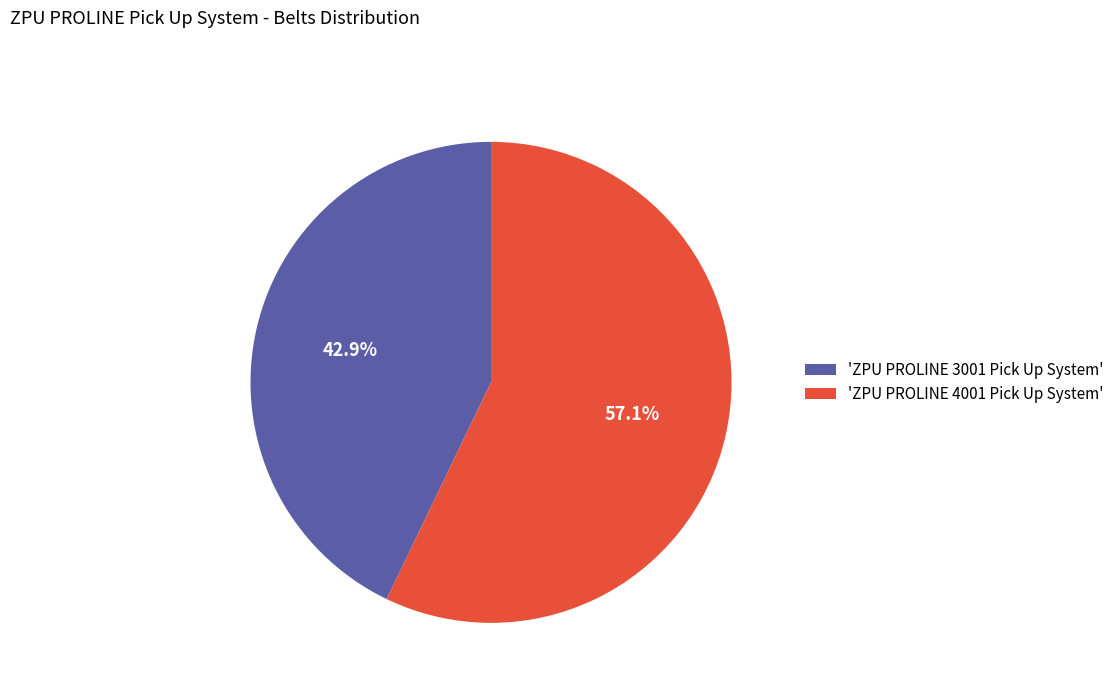

Rank the categories by value from highest to lowest.

'ZPU PROLINE 4001 Pick Up System', 'ZPU PROLINE 3001 Pick Up System'